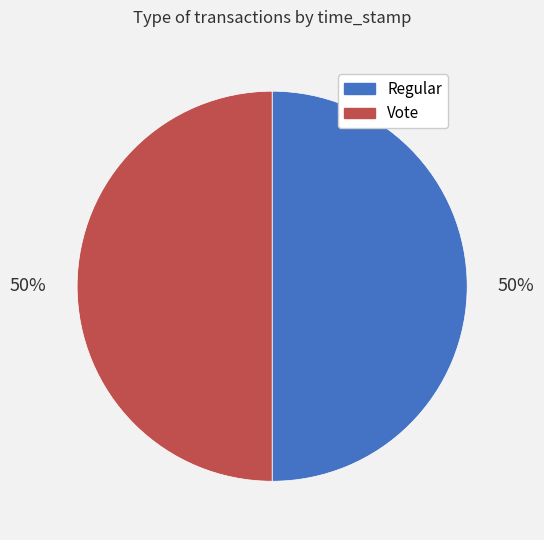

To the nearest percent, what portion does Vote represent?

50%